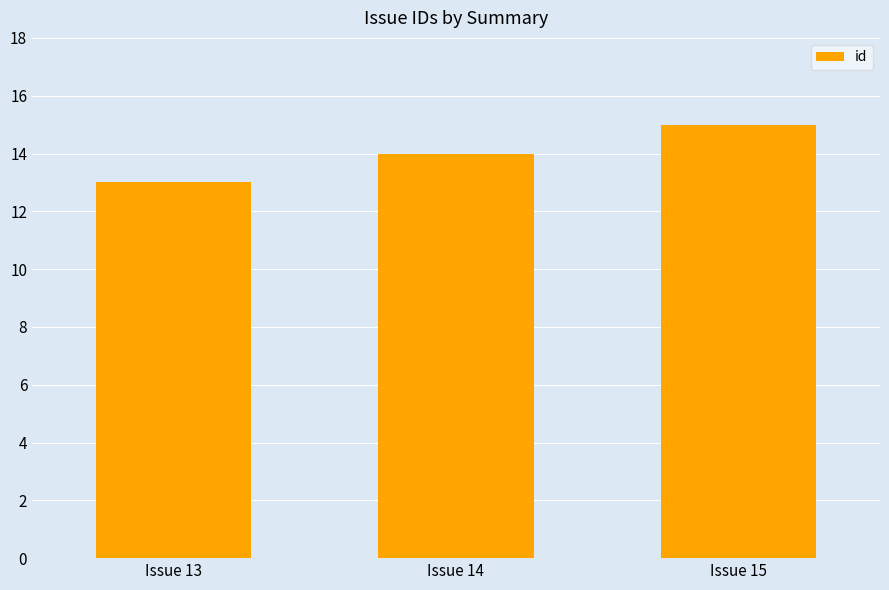

Rank the categories by value from lowest to highest.

Issue 13, Issue 14, Issue 15